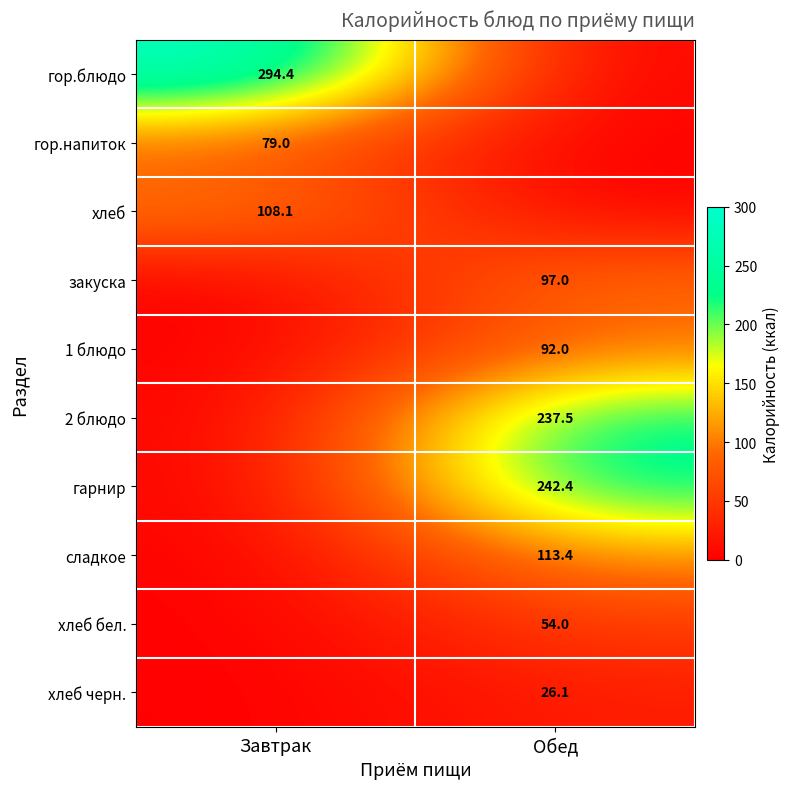

Is the value of 1 блюдо at Обед greater than the value of гор.блюдо at Завтрак?

No